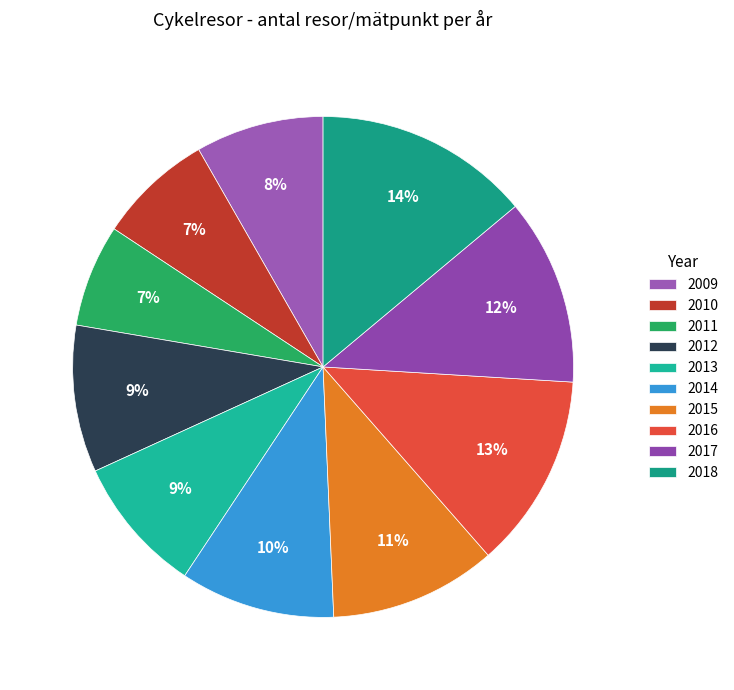

To the nearest percent, what is the combined percentage of 2015 and 2018?

25%